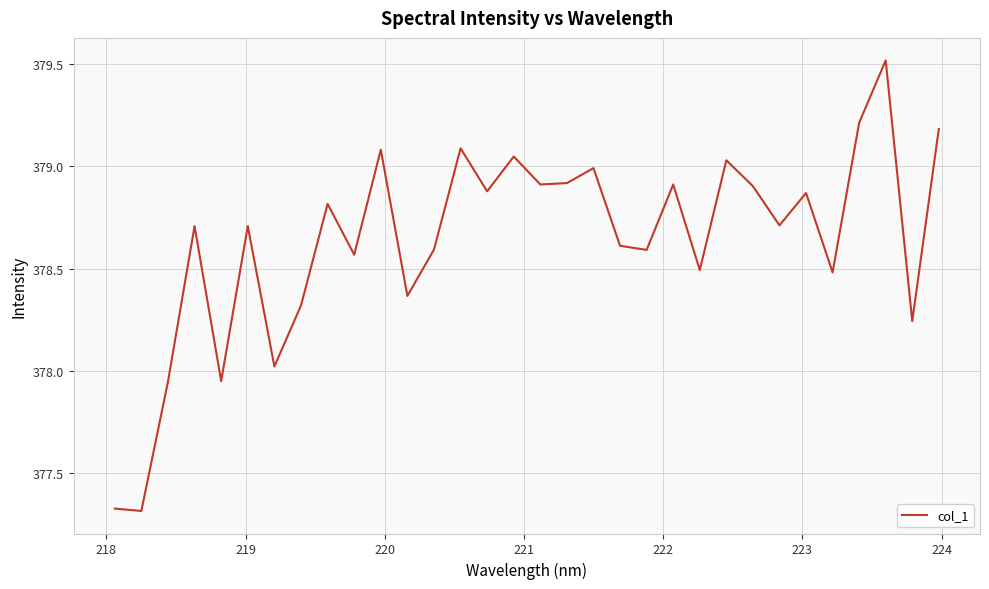

What is the greatest value displayed?

379.5